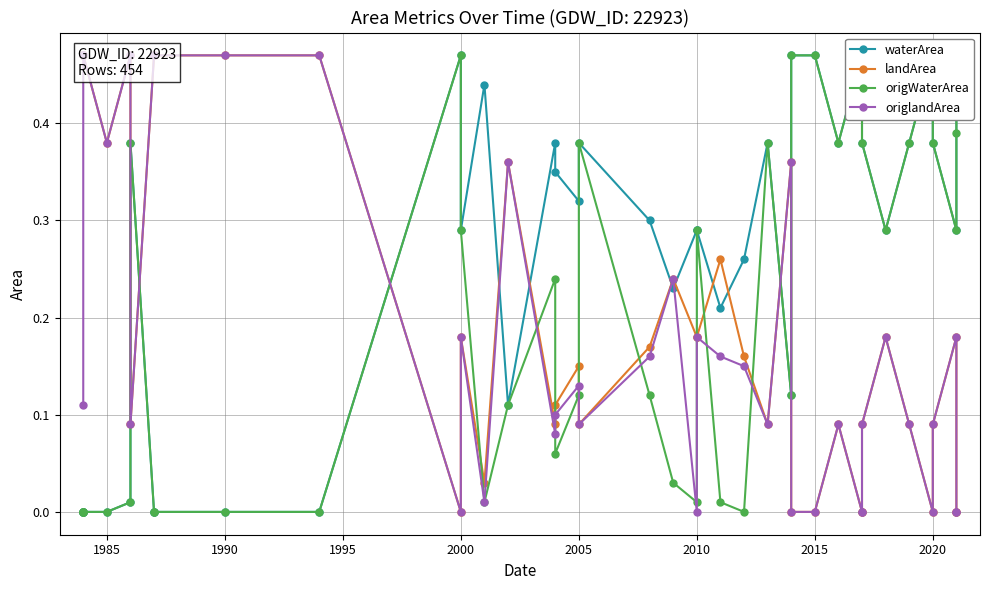

List the series in order of their peak value, lowest first.

waterArea, landArea, origWaterArea, origlandArea